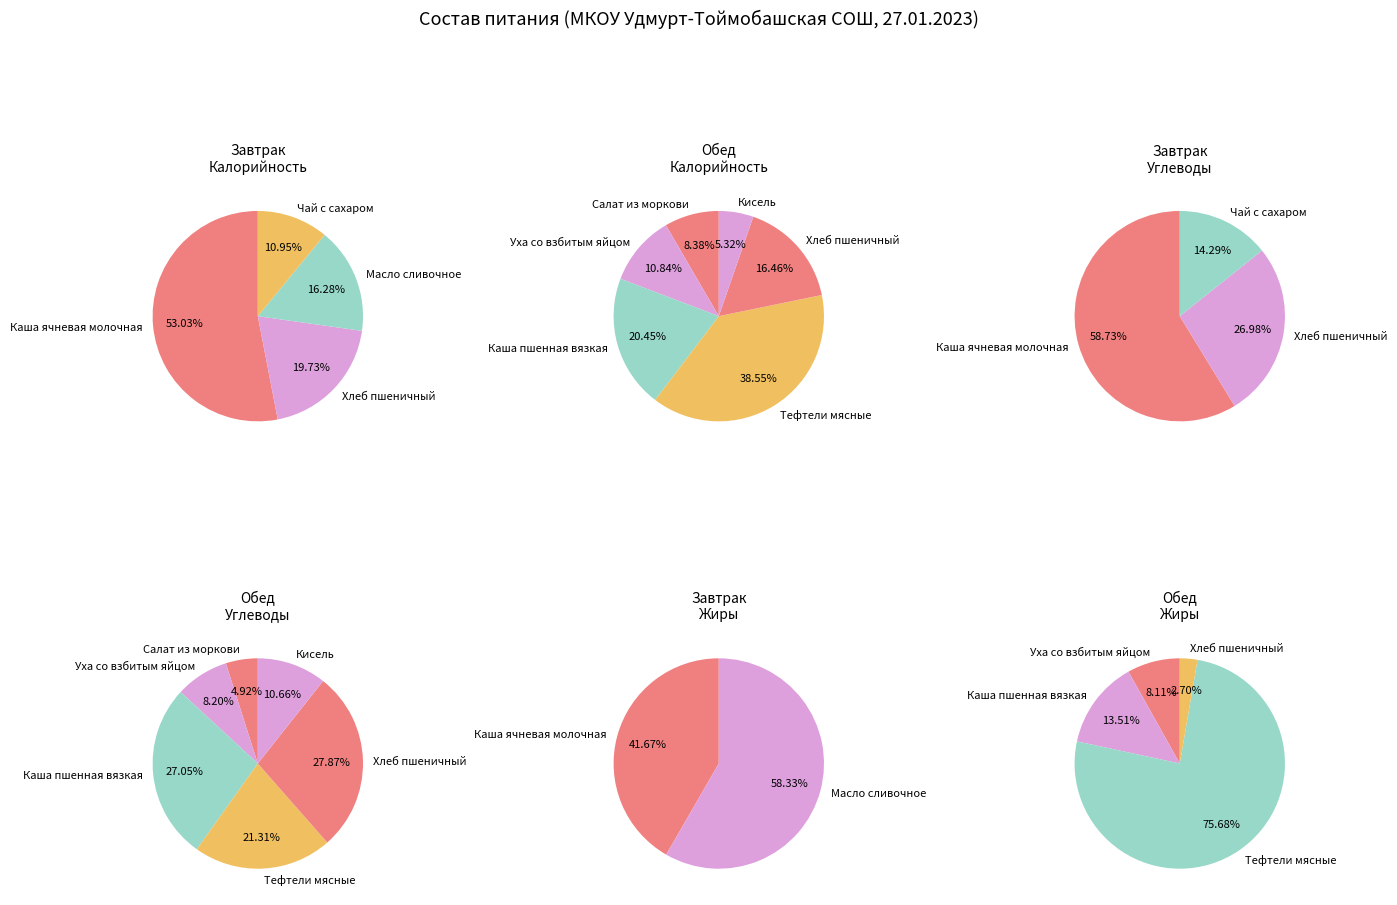

Do Хлеб пшеничный (обед) and Тефтели мясные с соусом together represent more than half of the pie?

No